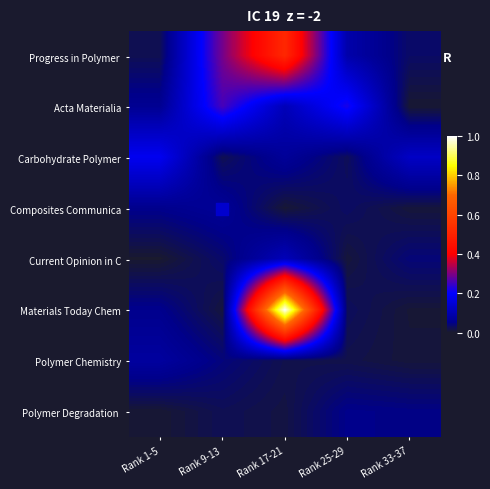

Count the number of data series in this chart.

8